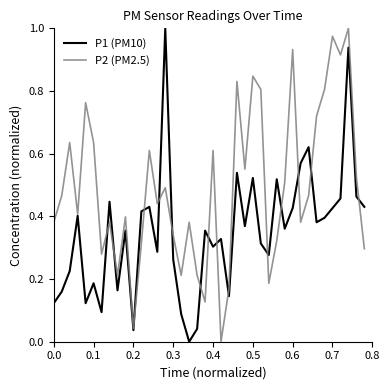

List the series in order of their overall mean, lowest first.

P1 (PM10), P2 (PM2.5)